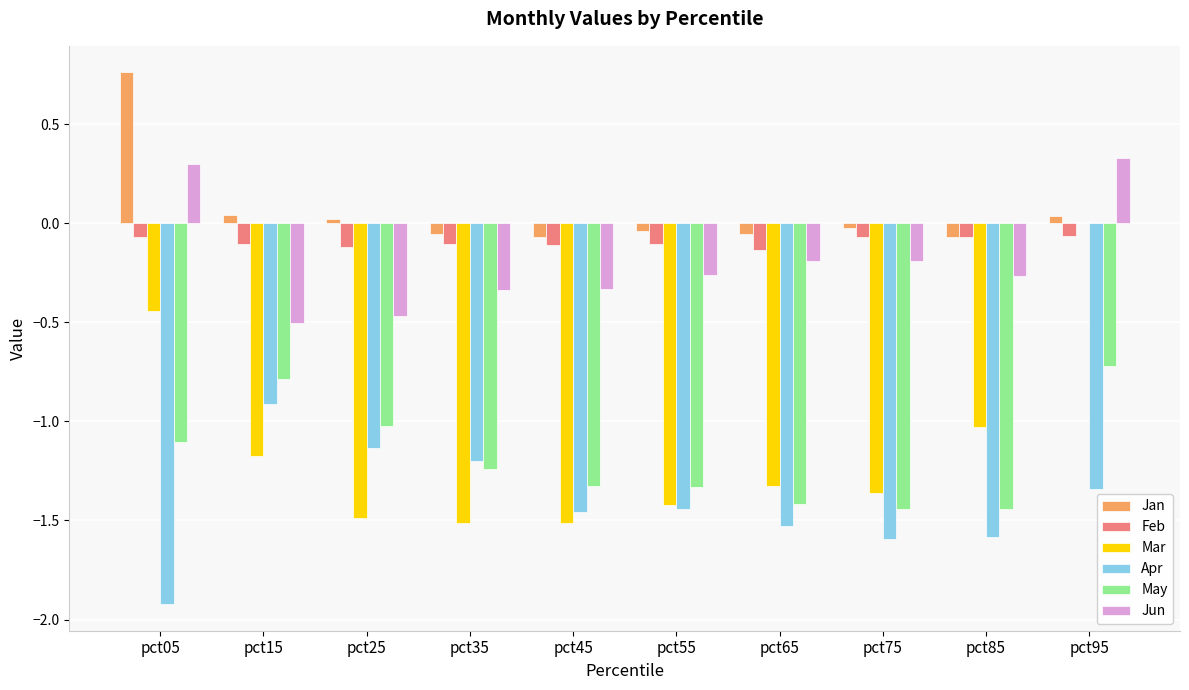

The value of May at pct35 is -1.8. True or false?

False